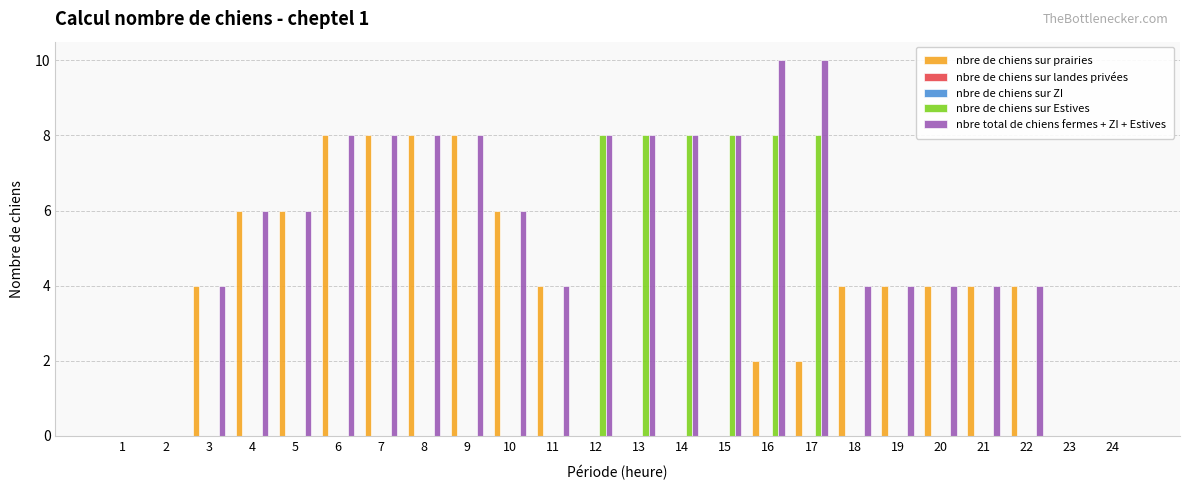

At 7, list the series in order from smallest to largest.

nbre de chiens sur landes privées, nbre de chiens sur ZI, nbre de chiens sur Estives, nbre de chiens sur prairies, nbre total de chiens fermes + ZI + Estives